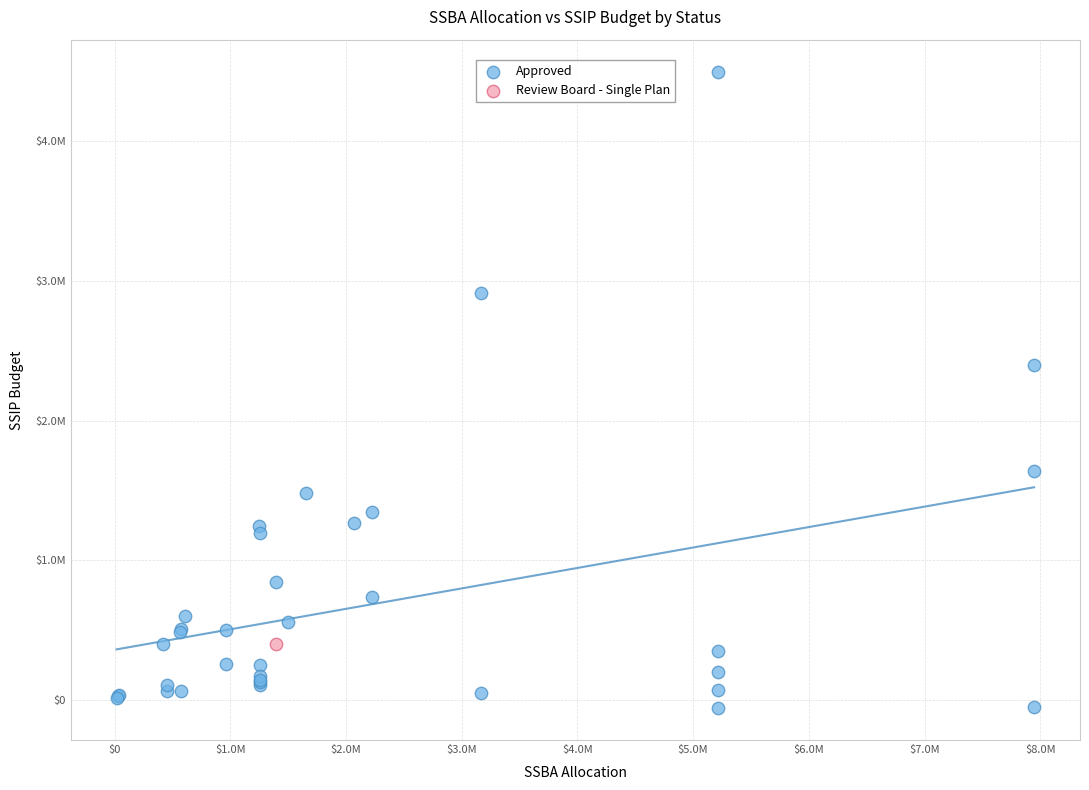

What are all the series names shown in the legend?

Approved, Review Board - Single Plan